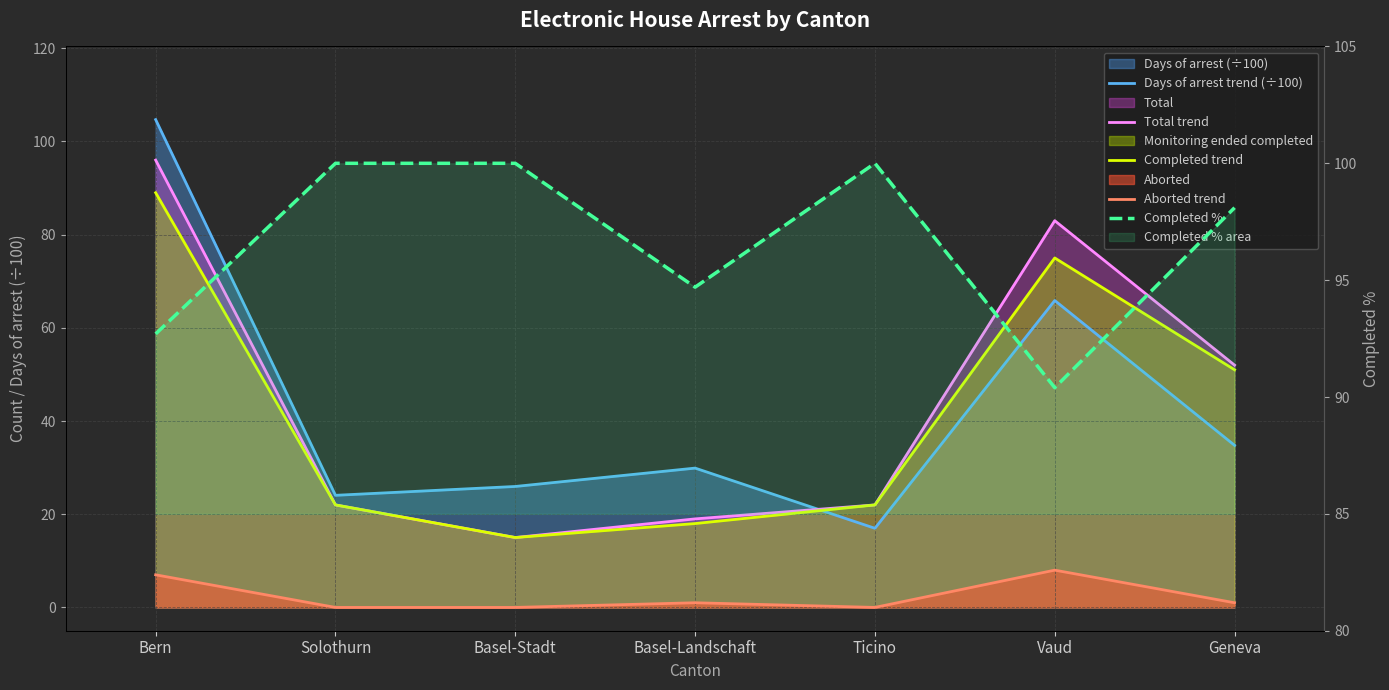

What is the sum of the Aborted trend values at Bern and Geneva?

8.0